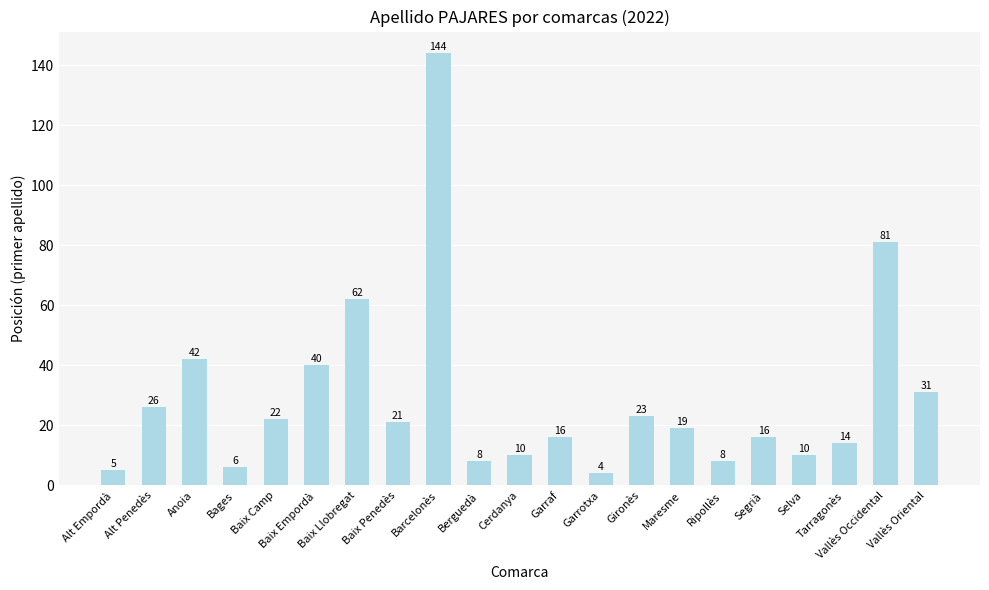

Between Alt Penedès and Maresme, which is larger?

Alt Penedès